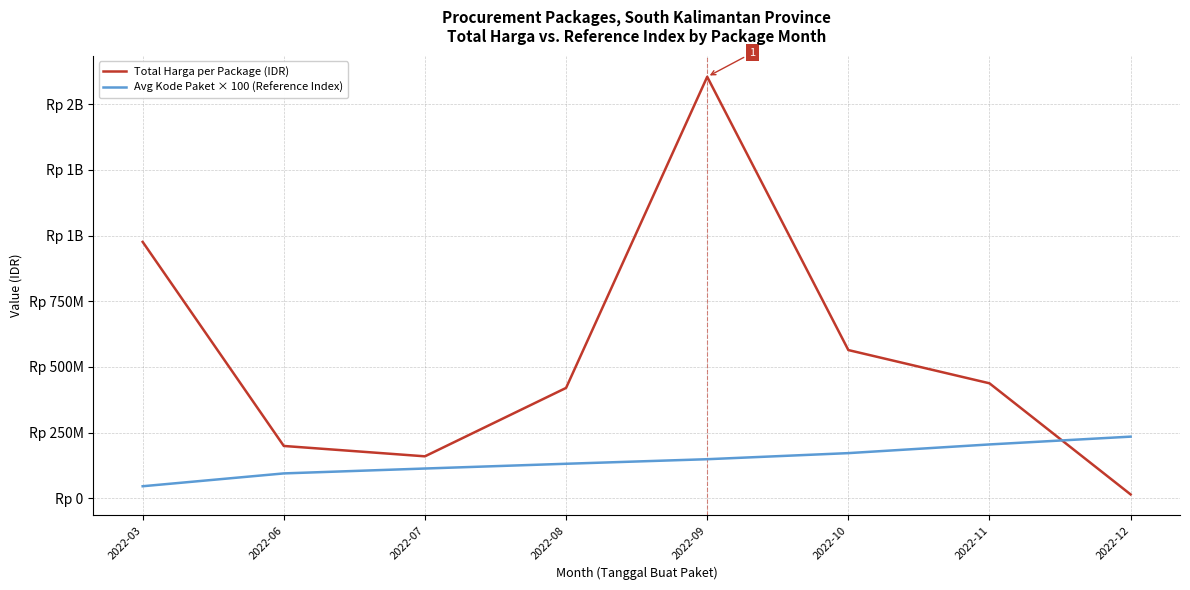

Which series changed the most between 2022-03 and 2022-07?

Total Harga per Package (IDR)